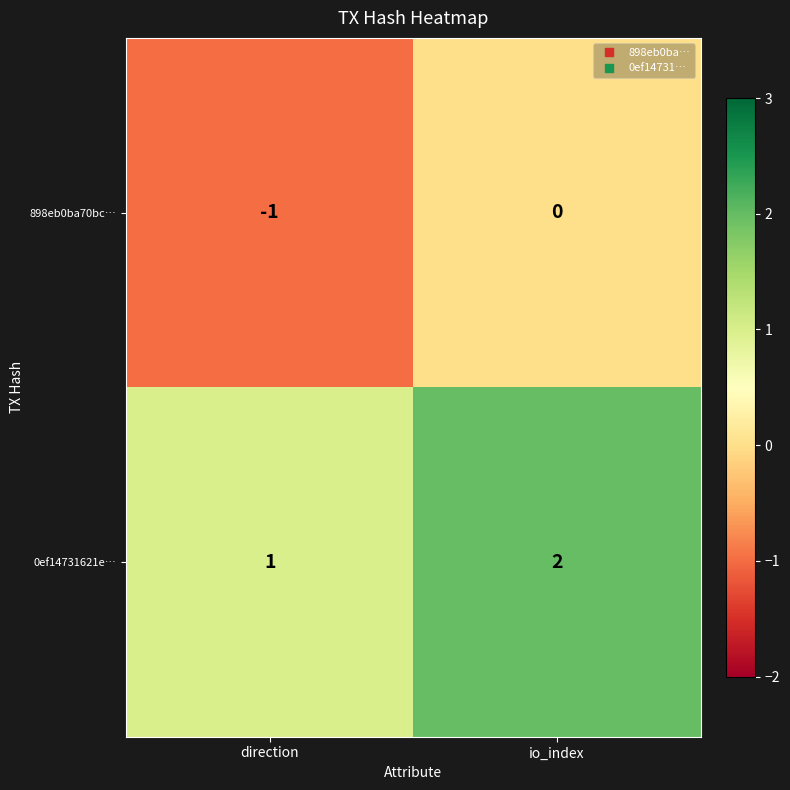

At which label does 898eb0ba70bc… reach its peak?

io_index